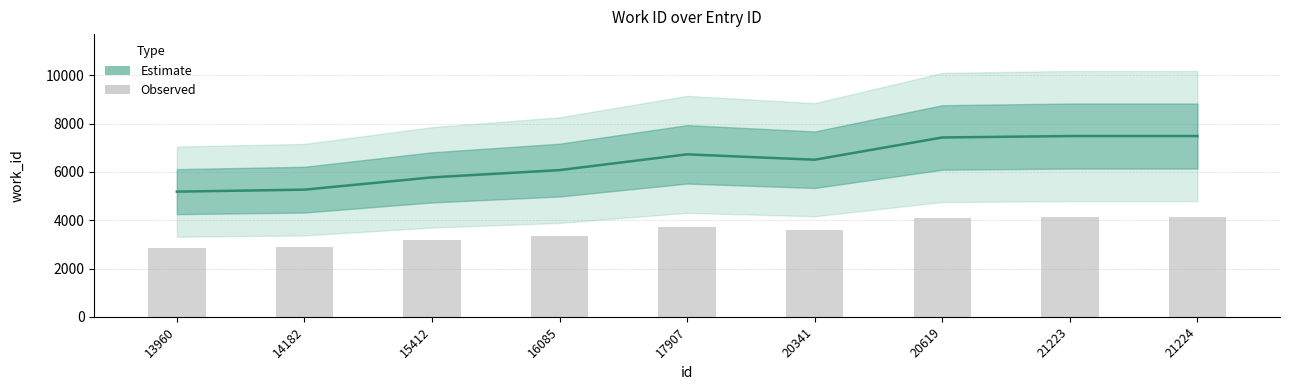

Reading left to right, extract all data points from this chart.

2851.2	2896.3	3176.3	3341.8	3701.0	3578.3	4085.4	4117.9	4117.9